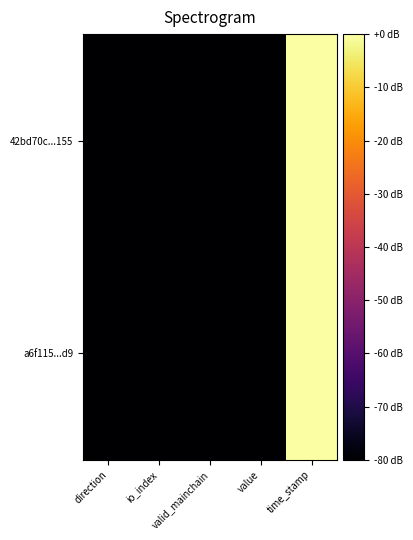

List the series in order of their peak value, highest first.

42bd70c...155, a6f115...d9